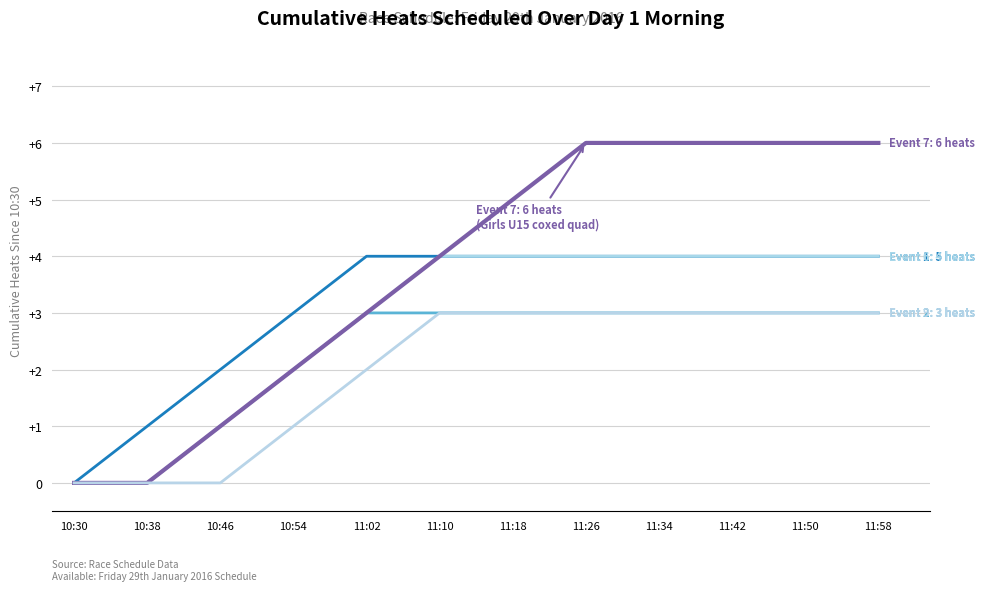

How many lines are shown in the chart?

5